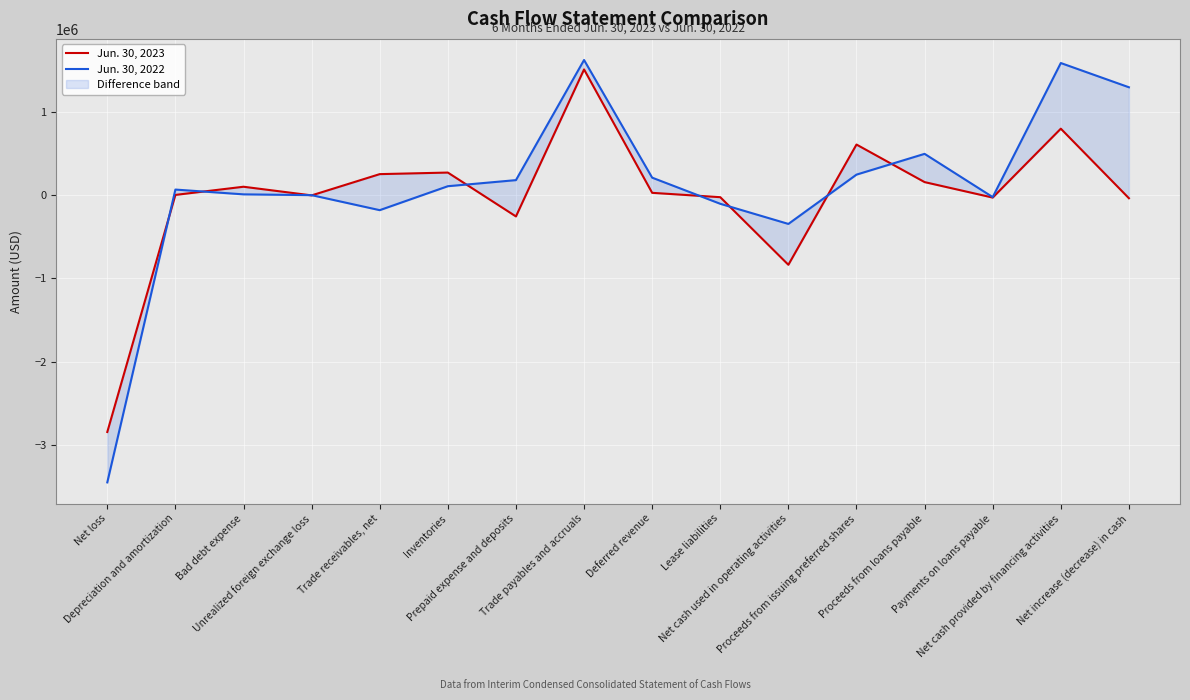

Does the chart display data point markers on the line(s)?

No